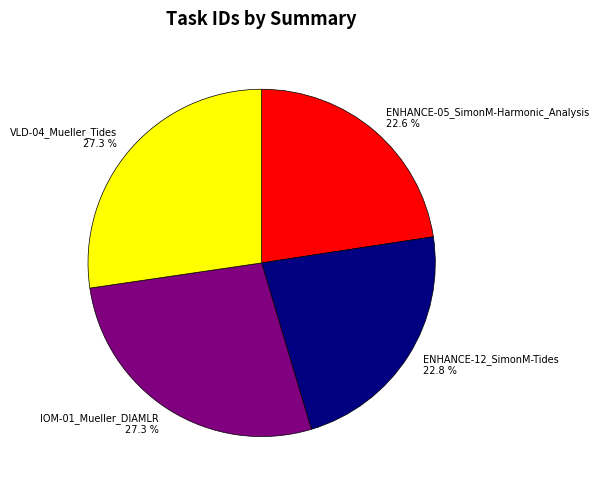

How many segments does this pie chart have?

4